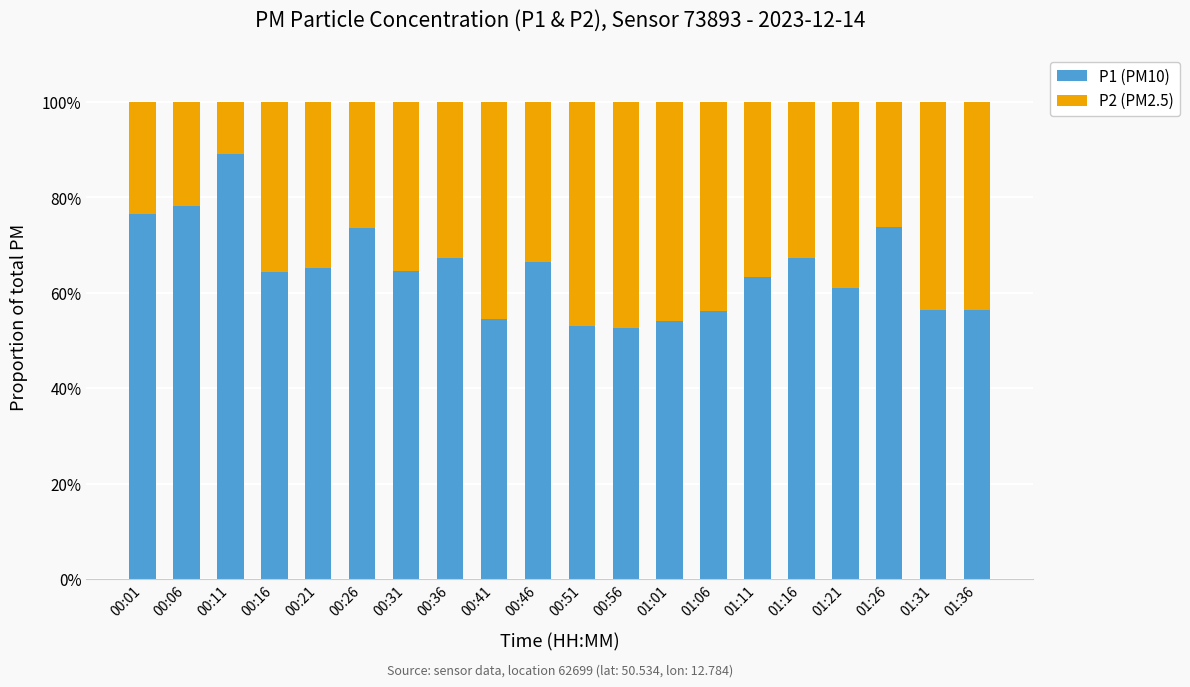

What is the maximum value for P1 (PM10)?

89.1